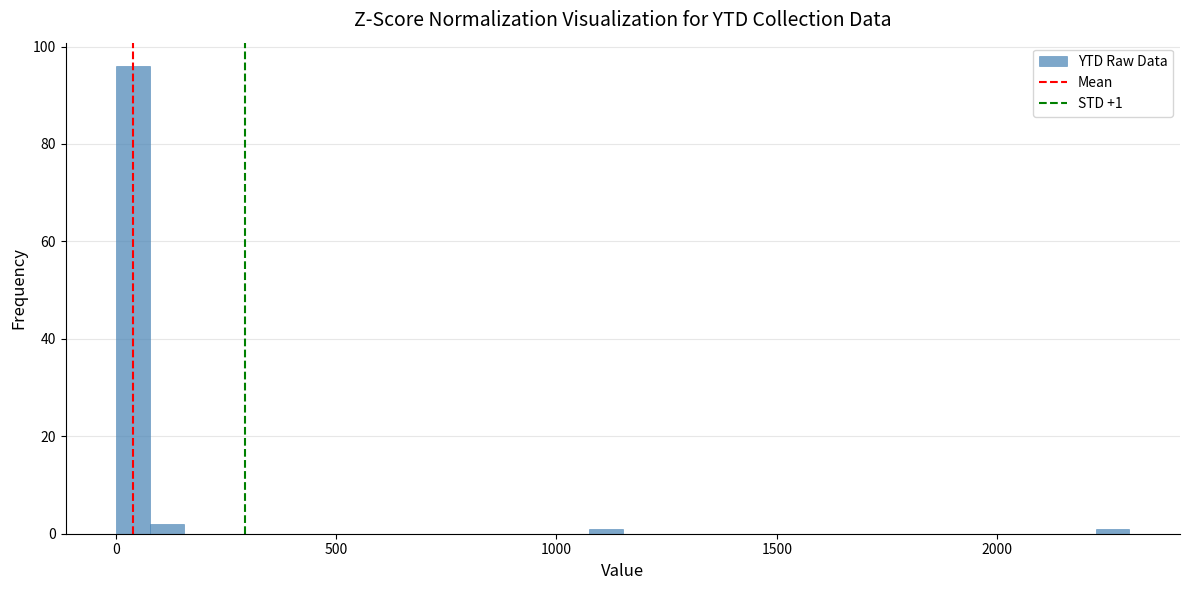

Around what value on the x-axis is the tallest bar? Give the approximate position of its centre, as read against the axis.

50